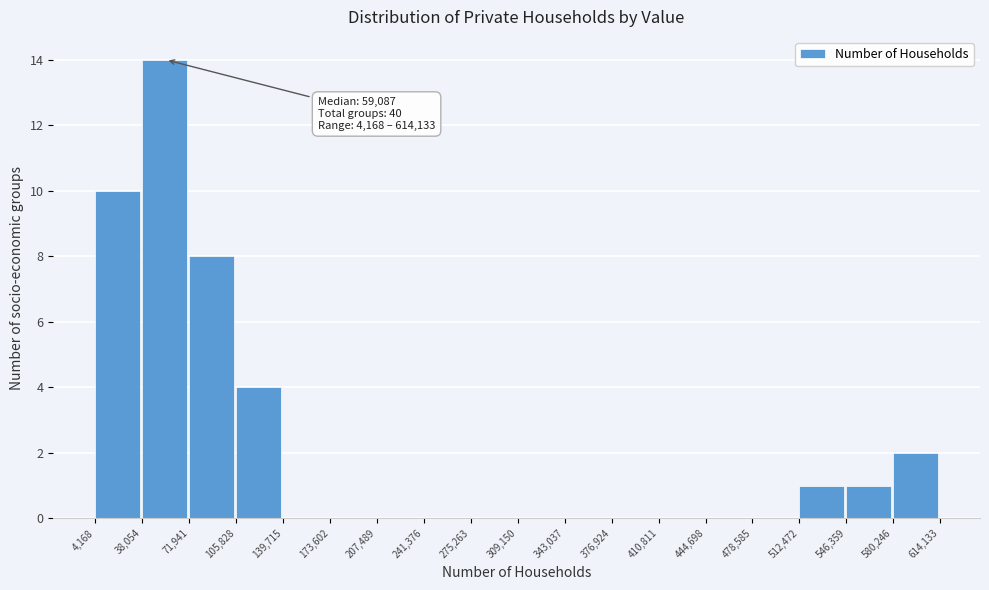

Which range on the x-axis has the tallest bar?

38,054 to 71,941